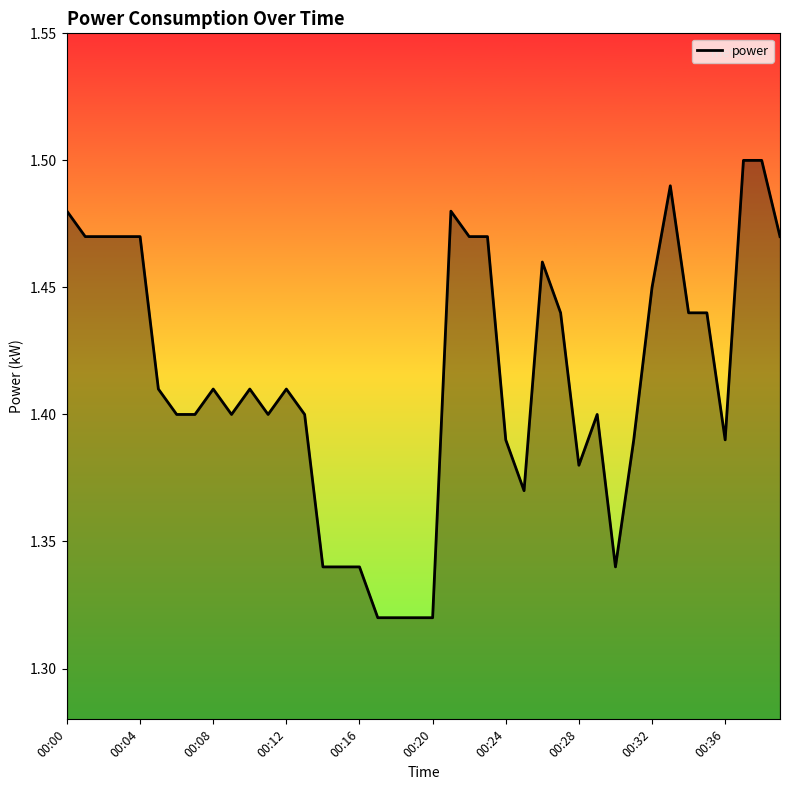

At which category does the chart reach its peak across all series?

37